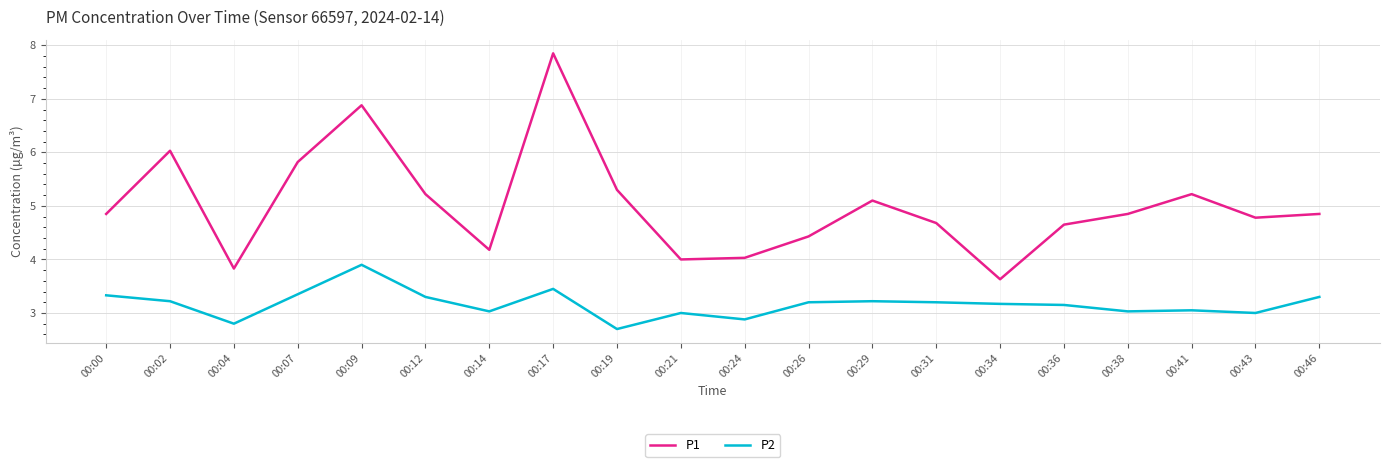

Read the P1 value at 00:21.

4.0